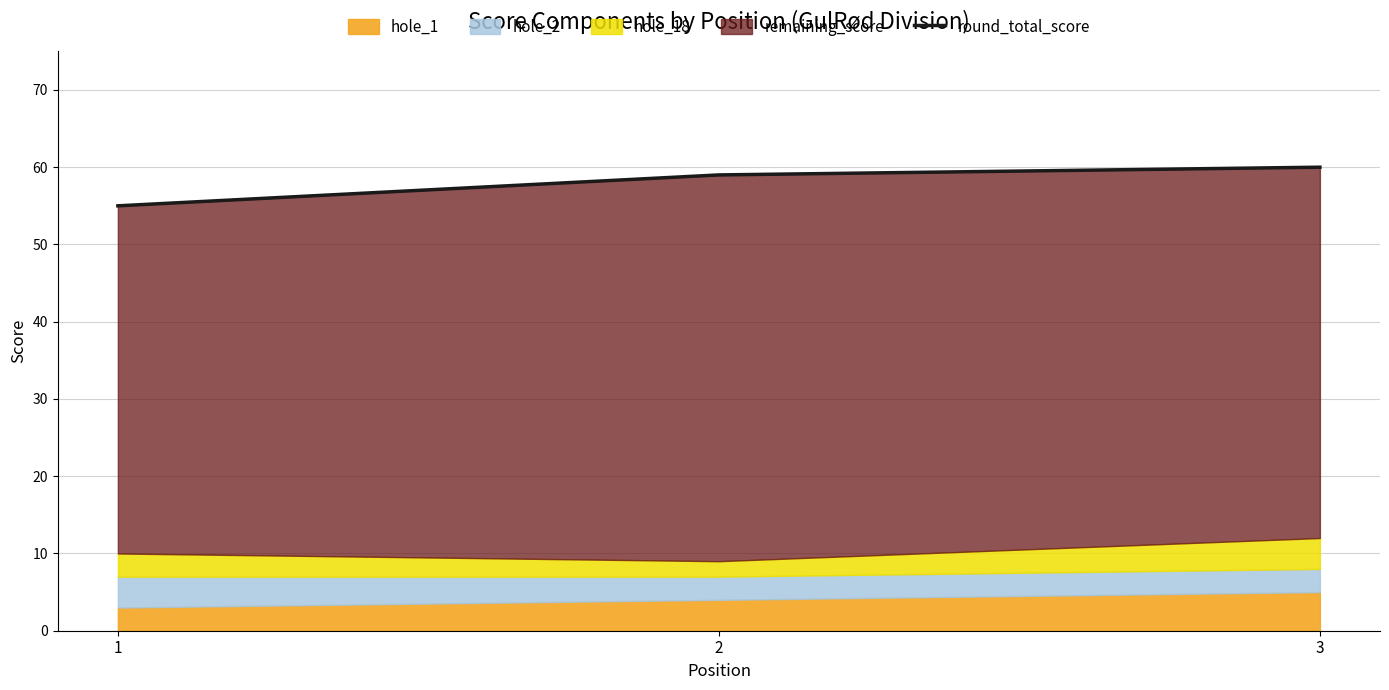

What value does the data have at 1?

55